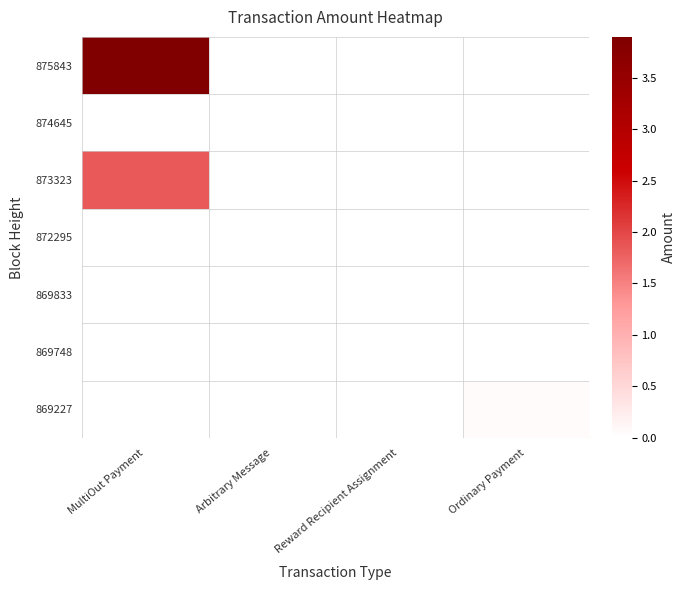

Count the number of categories in the chart.

4